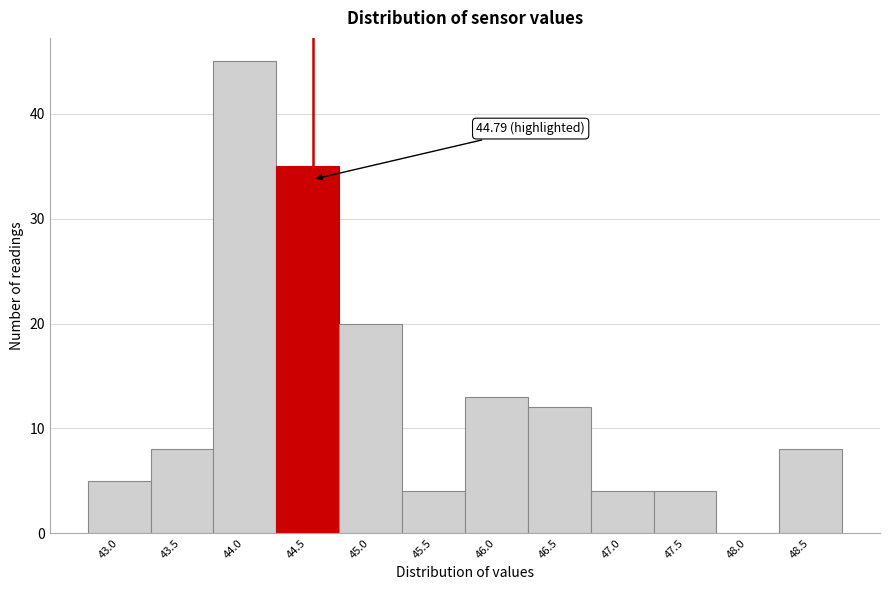

Reading right to left, list all the values displayed in this chart.

48.5=8	48.0=0	47.5=4	47.0=4	46.5=12	46.0=13	45.5=4	45.0=20	44.5=35	44.0=45	43.5=8	43.0=5